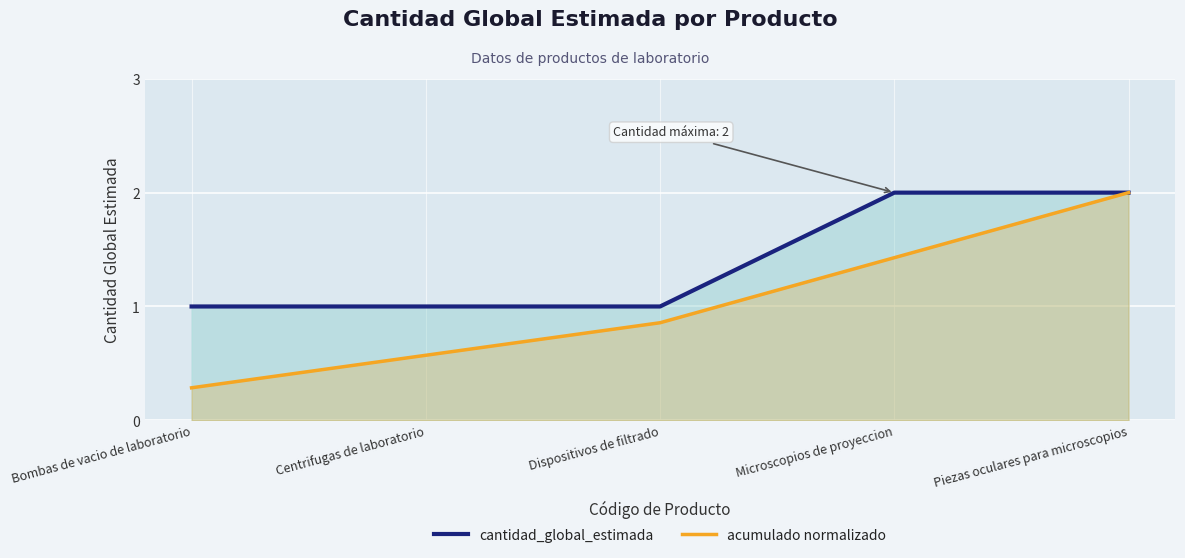

Is it true that cantidad_global_estimada equals 1.0 at Centrifugas de laboratorio?

True